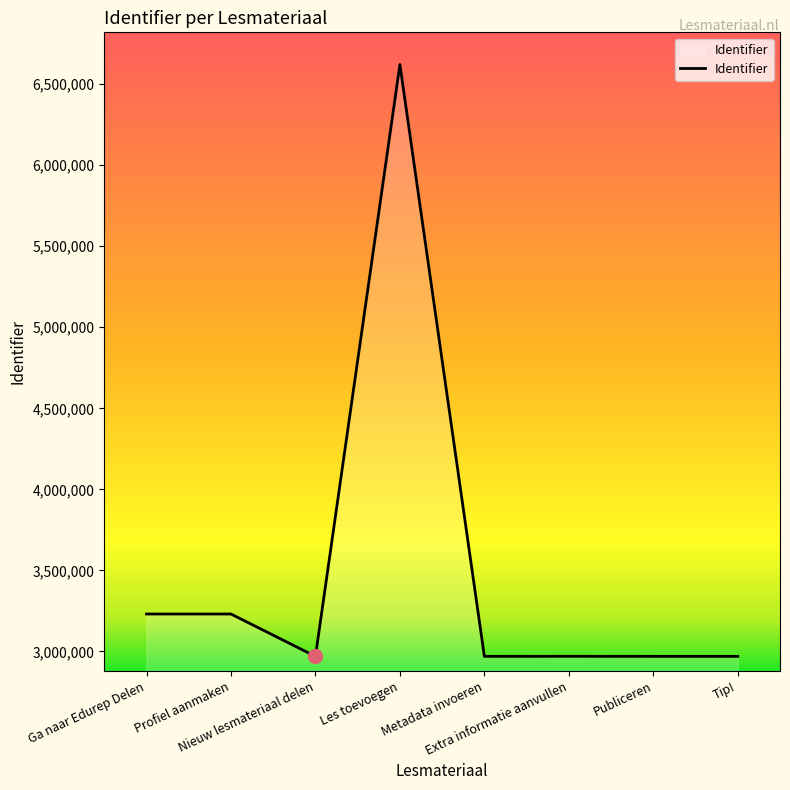

What is the minimum value shown in the chart?

2969328